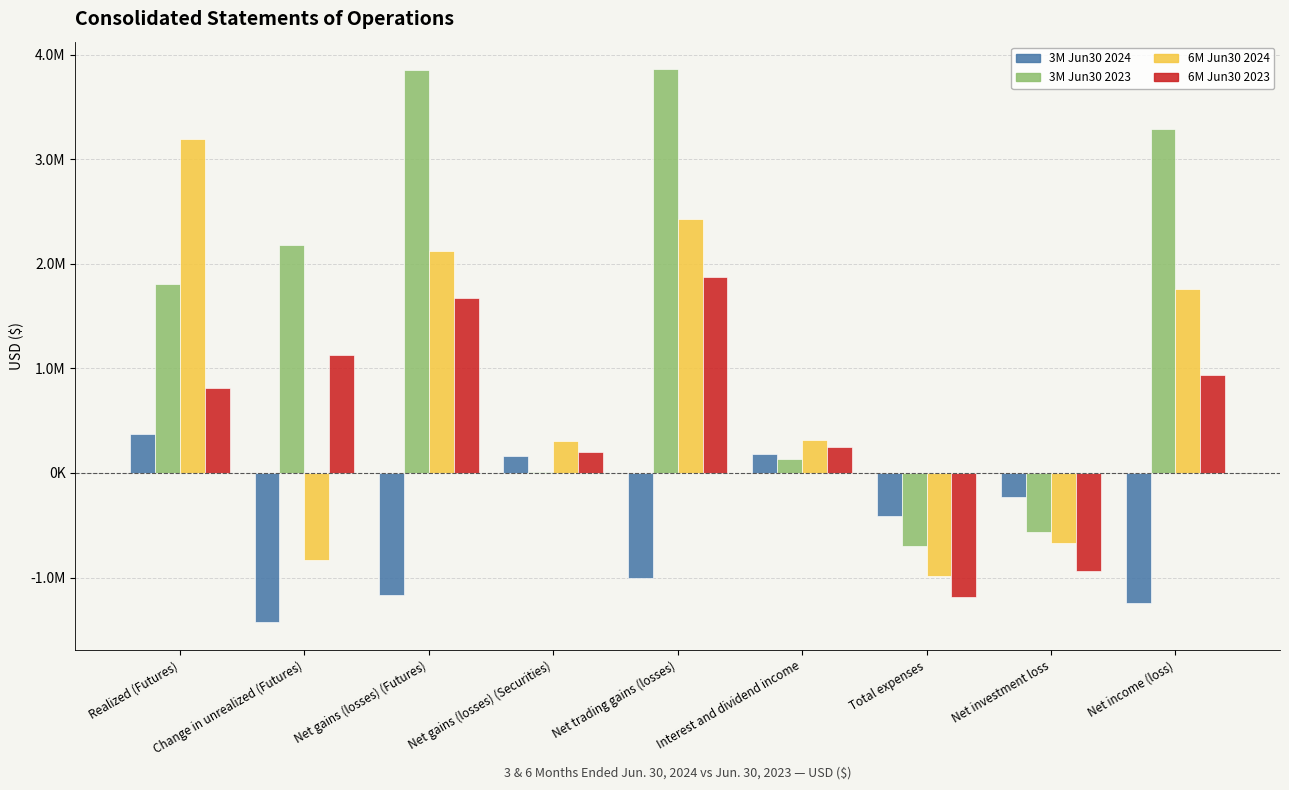

What is the label of the 1st bar from the right?

Net income (loss)